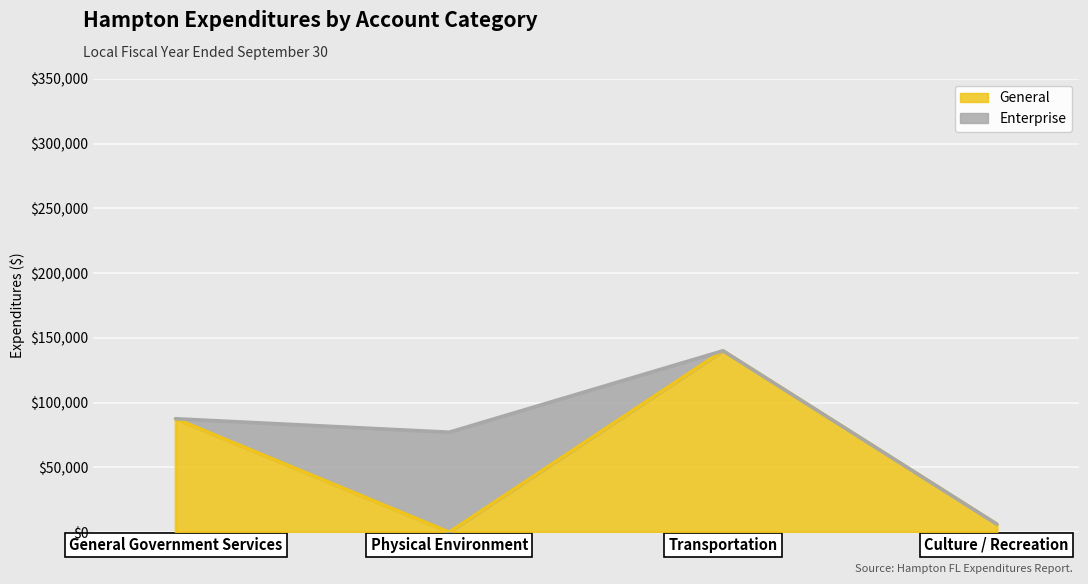

True or false: the data shows 140050 at Transportation.

True